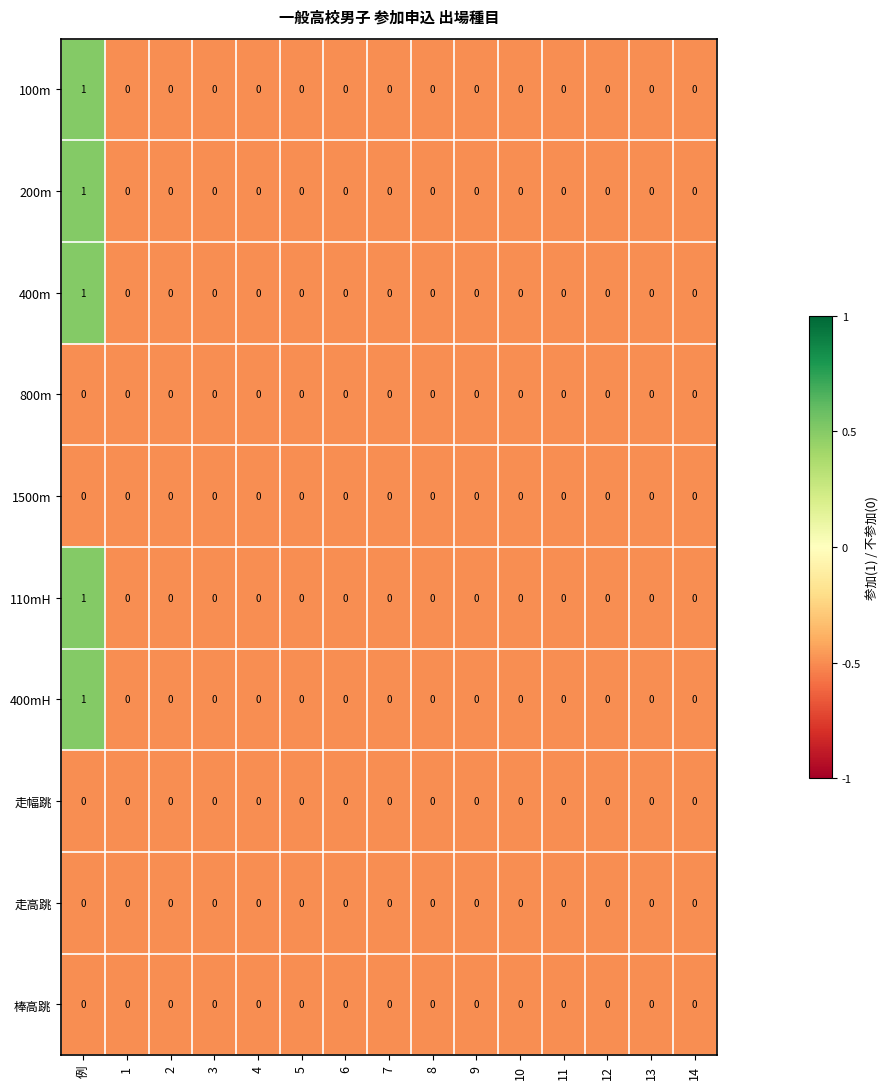

The 走幅跳 series shows 0 at 9. True or false?

True